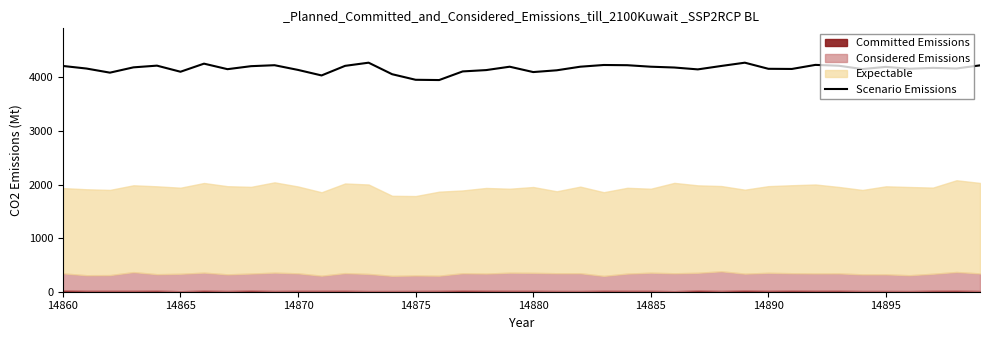

What is the sum of all values?

166649